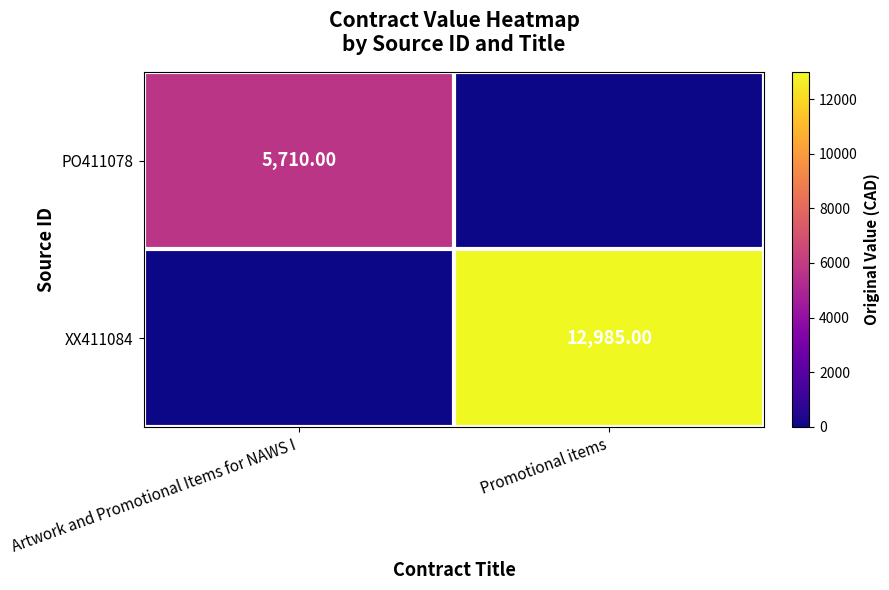

What is the sum of all row_0 values?

5710